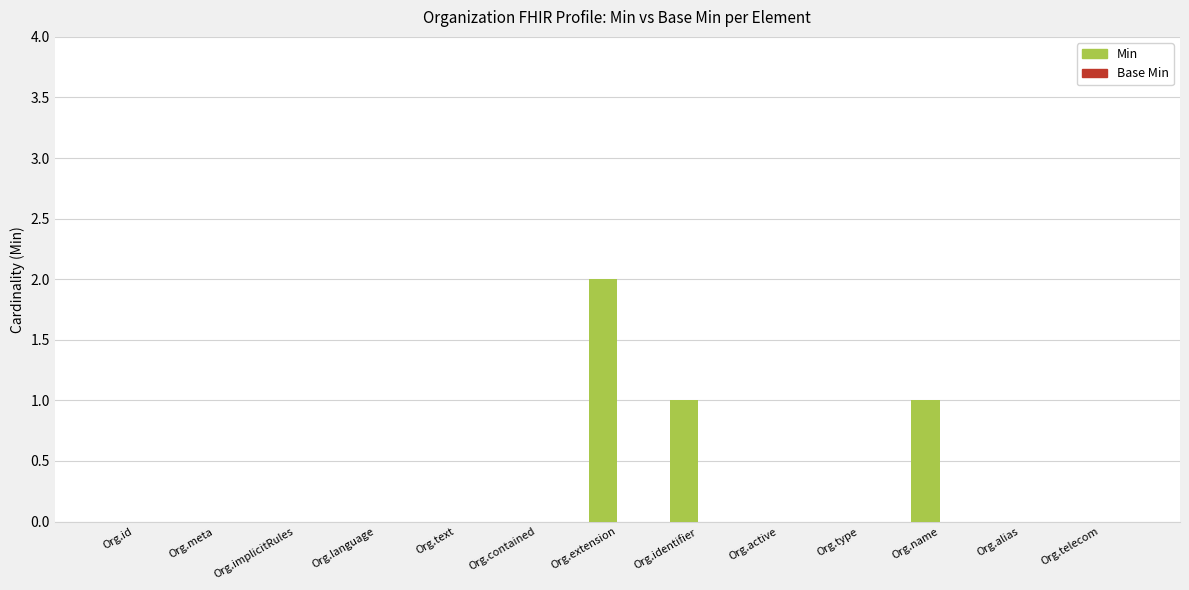

Is it true that the value at Org.id is 1?

False